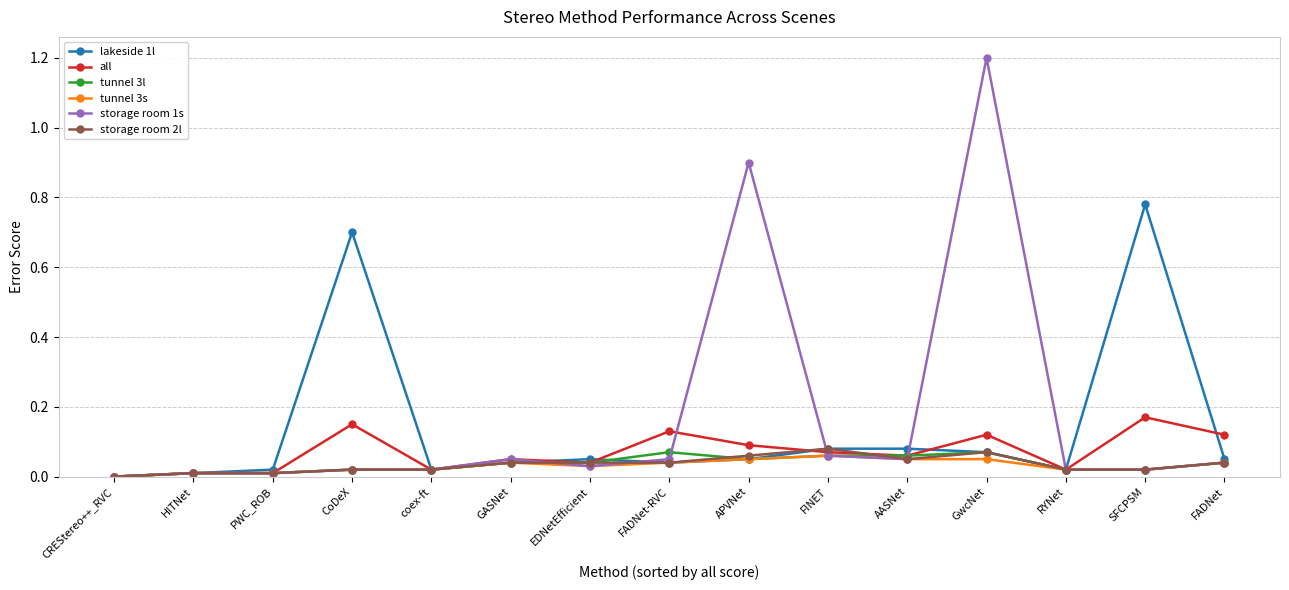

Which series has the widest spread of values?

storage room 1s